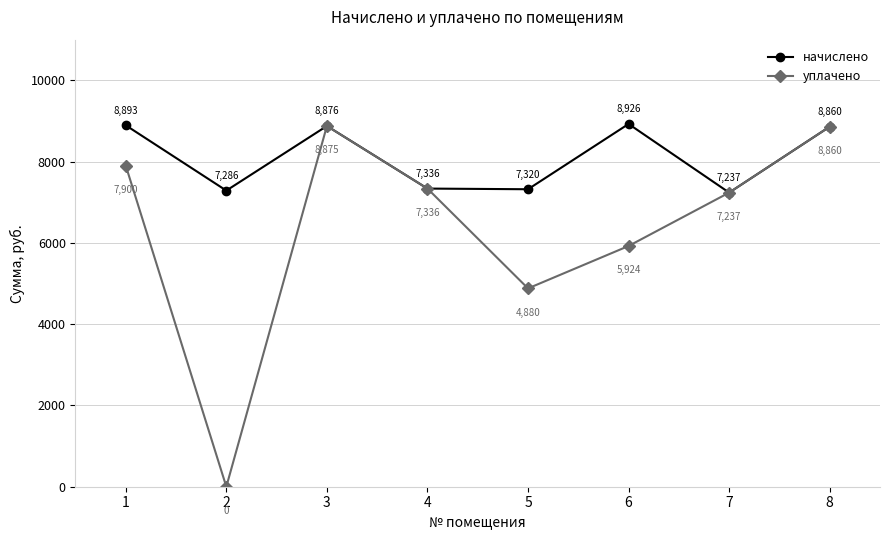

True or false: уплачено has a value of 8859.6 at 8.

True